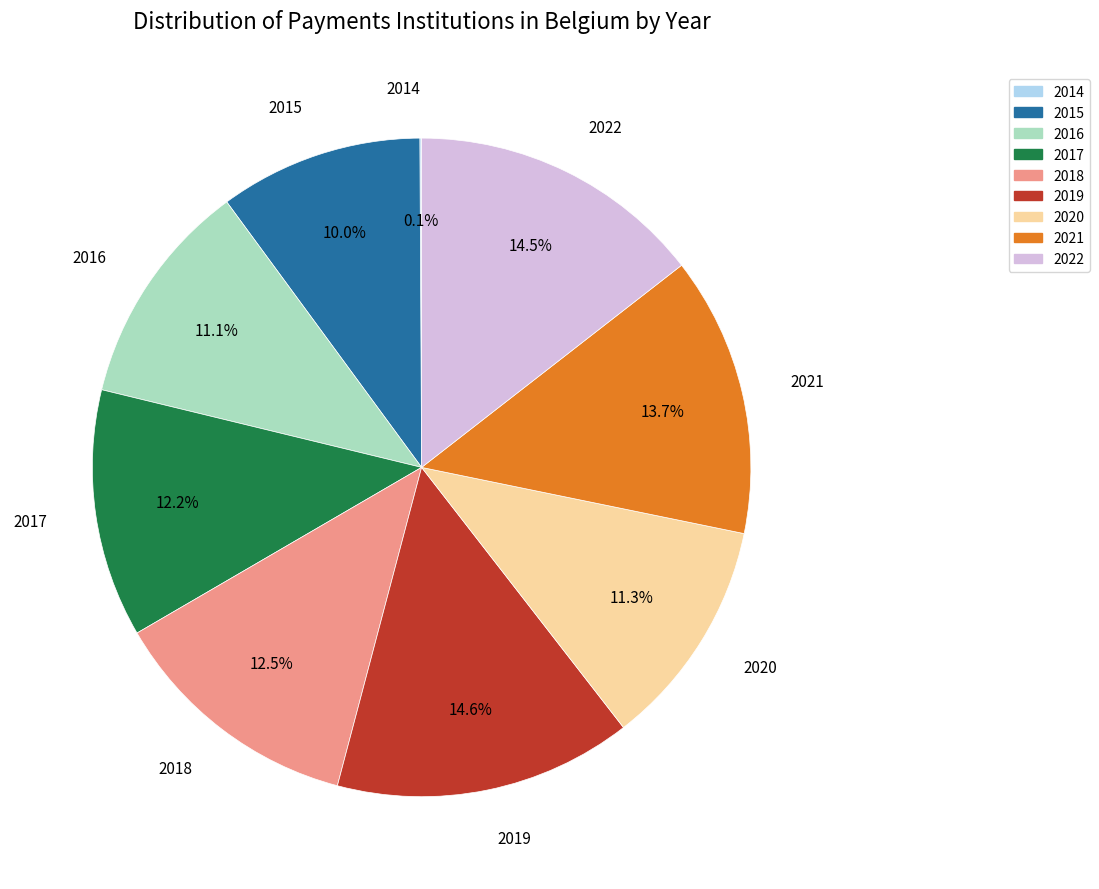

Do 2017 and 2018 together represent more than half of the pie?

No